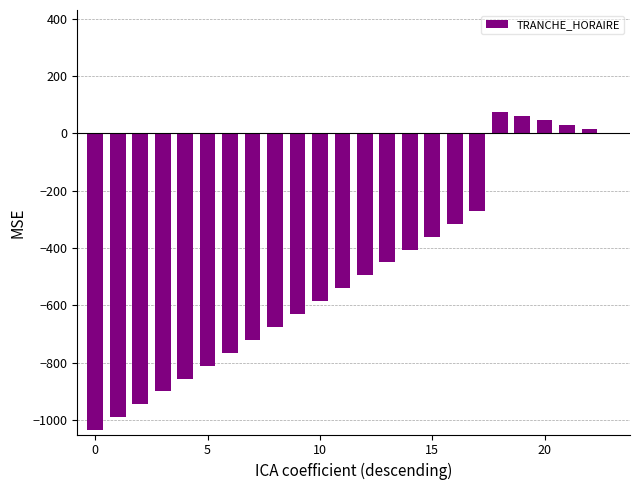

Are the bars horizontal?

No